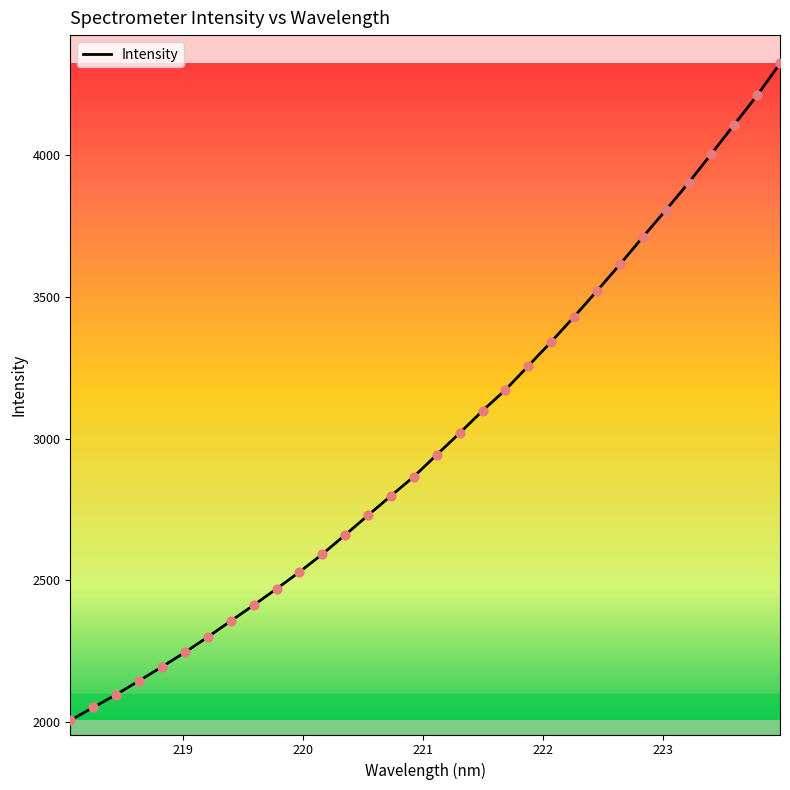

What is the difference between the maximum and minimum values?

2317.4